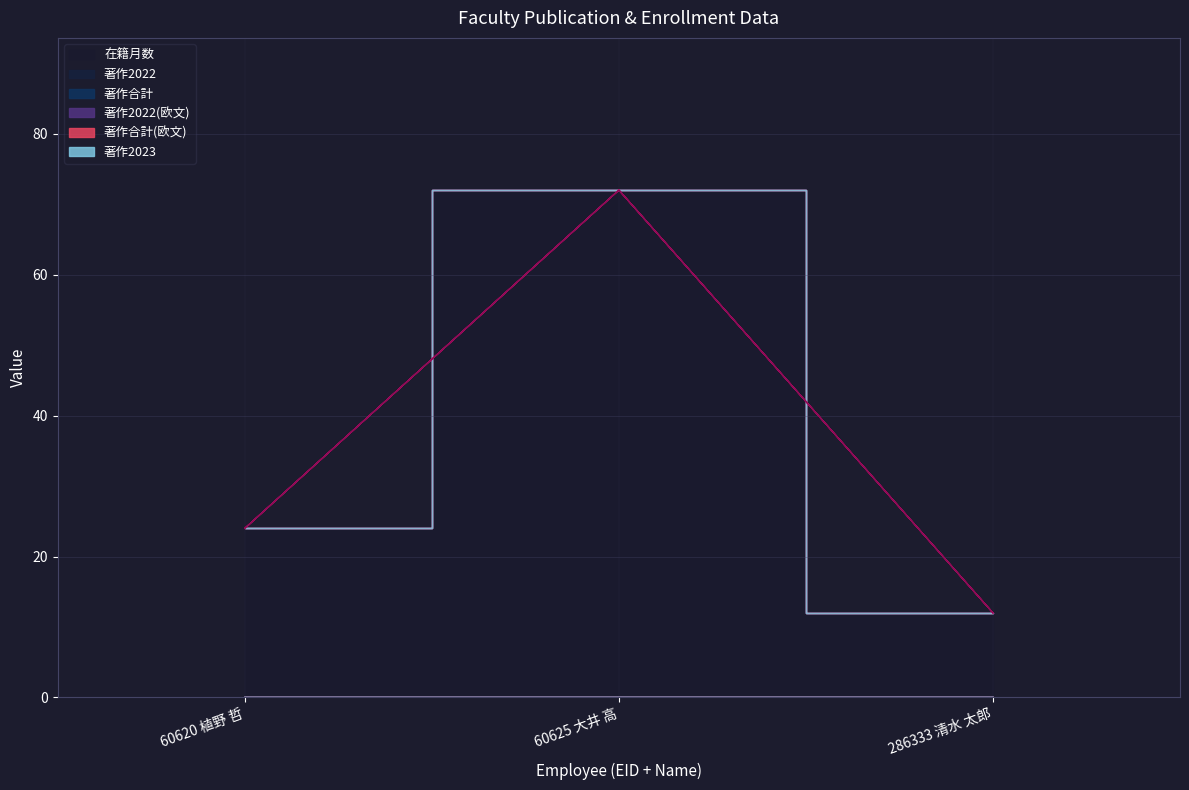

Between 60625 大井 高 and 286333 清水 太郎, which is larger?

60625 大井 高